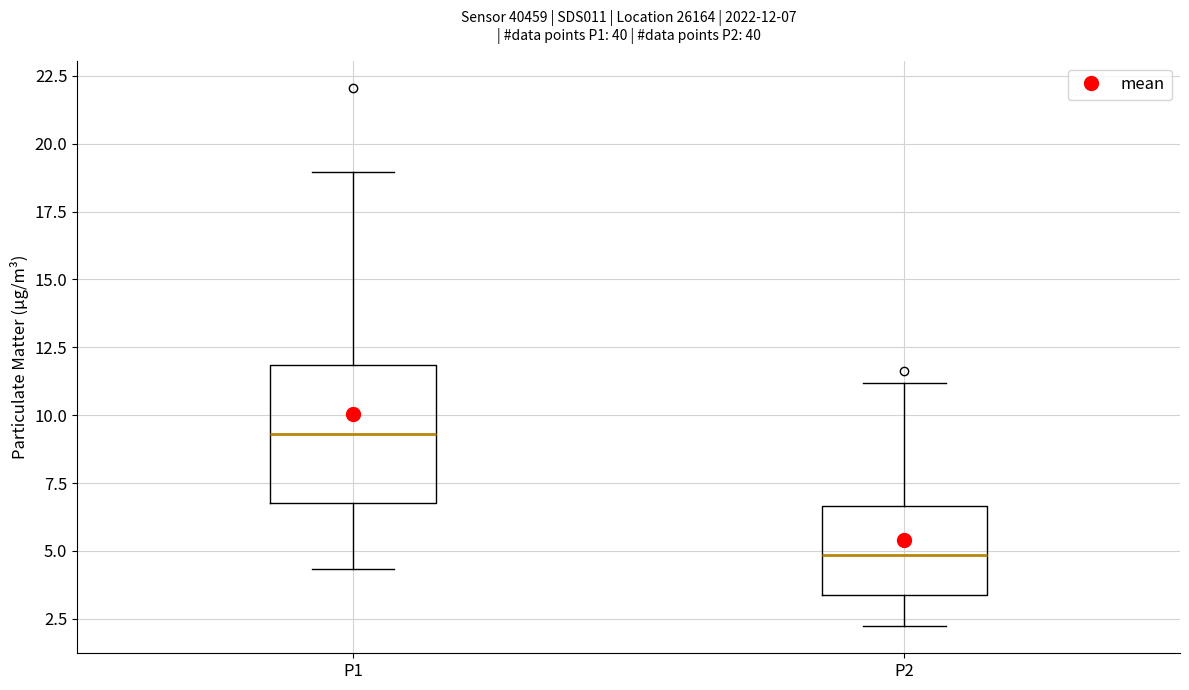

Which box has the highest median line?

P1